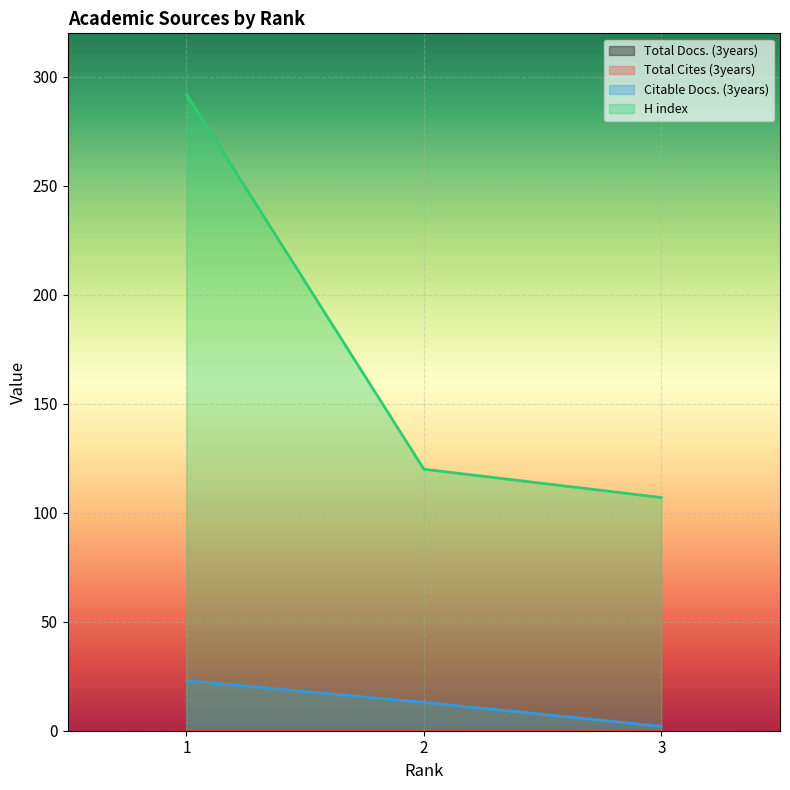

Which series has the largest range (max minus min)?

H index